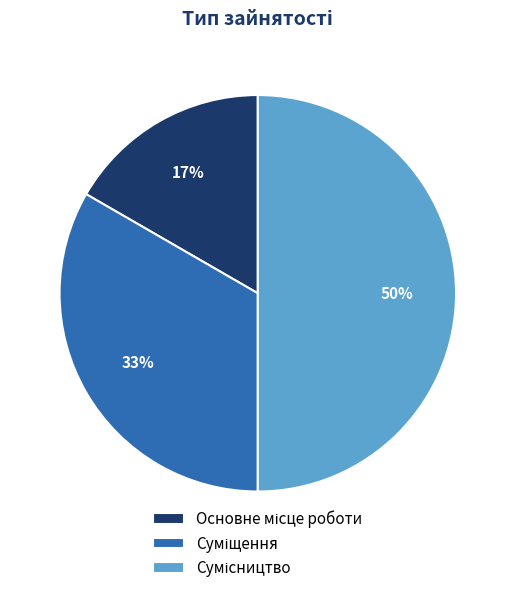

To the nearest percent, what is the difference between the largest and smallest slice percentages?

33%